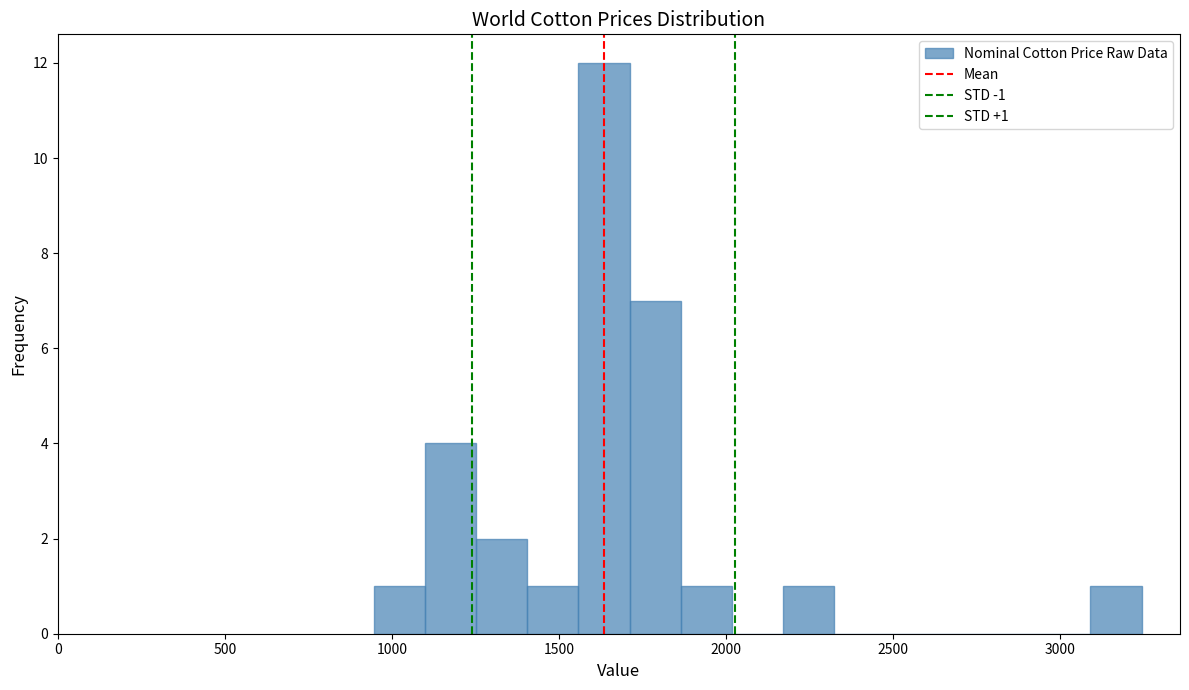

Read against the x-axis, roughly where is the centre of the tallest bar?

1650